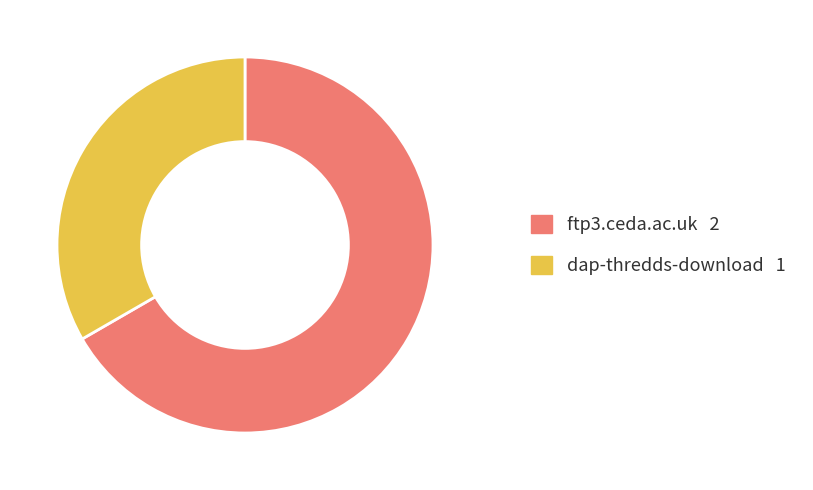

Between dap-thredds-download and ftp3.ceda.ac.uk, which is larger?

ftp3.ceda.ac.uk